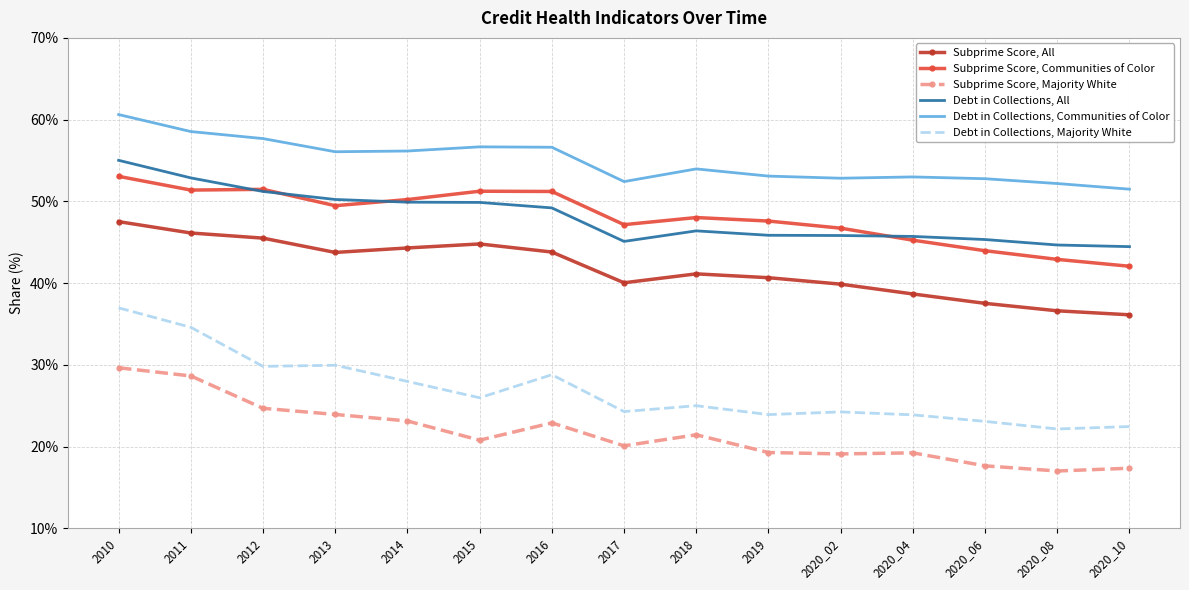

The value of Debt in Collections, Communities of Color at 2020_02 is 52.8. True or false?

True